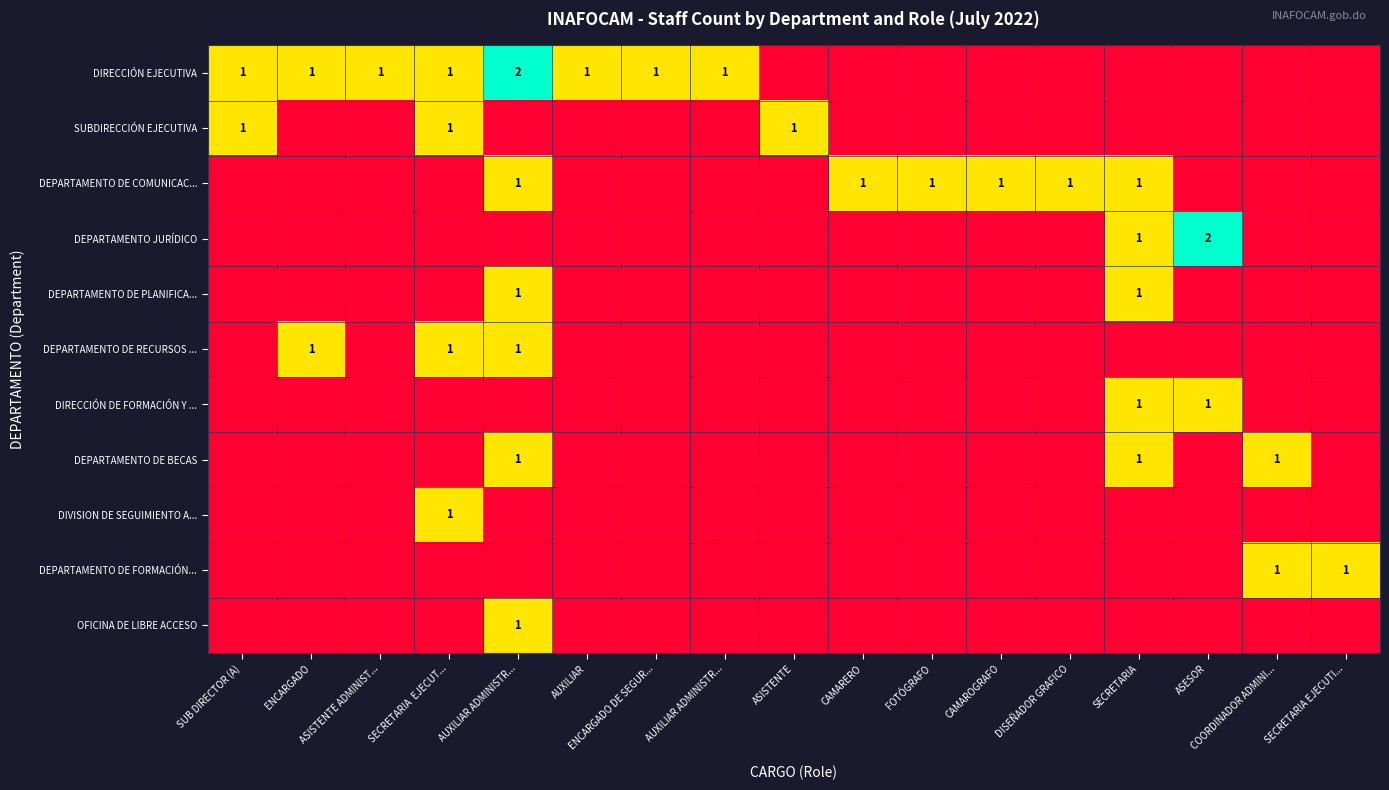

How many DEPARTAMENTO DE BECAS values are between 0 and 1?

17